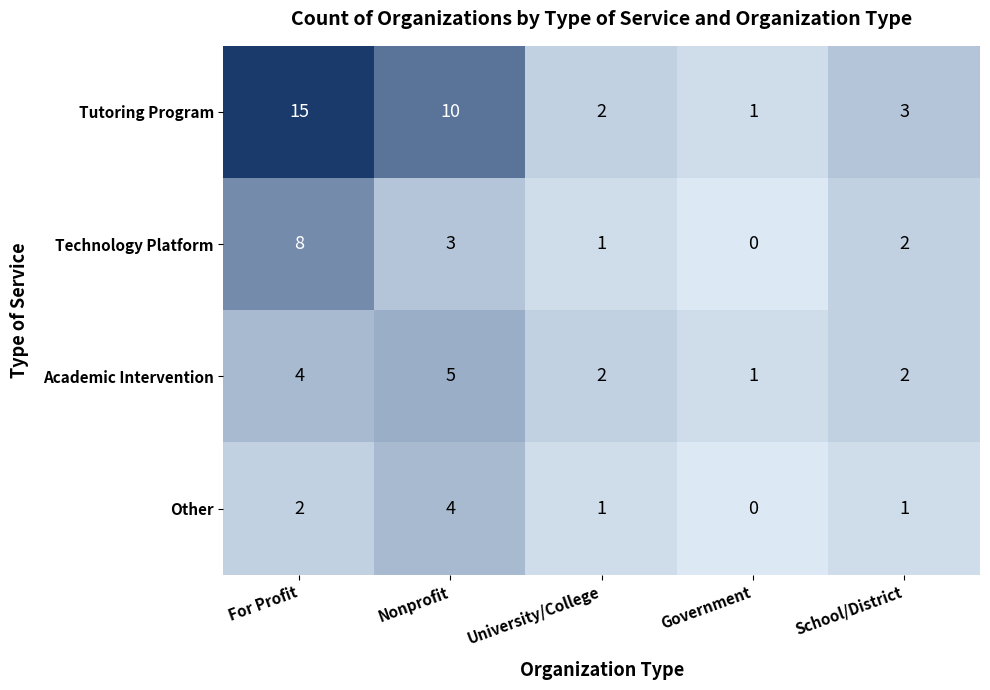

How many categories are shown in the chart?

5